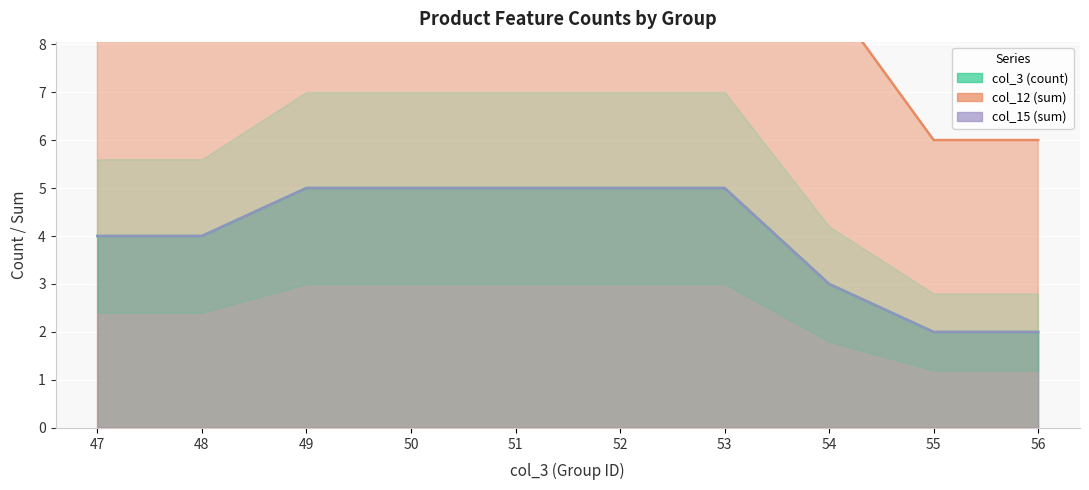

What is the difference between the col_15 (sum) values at 52 and 54?

2